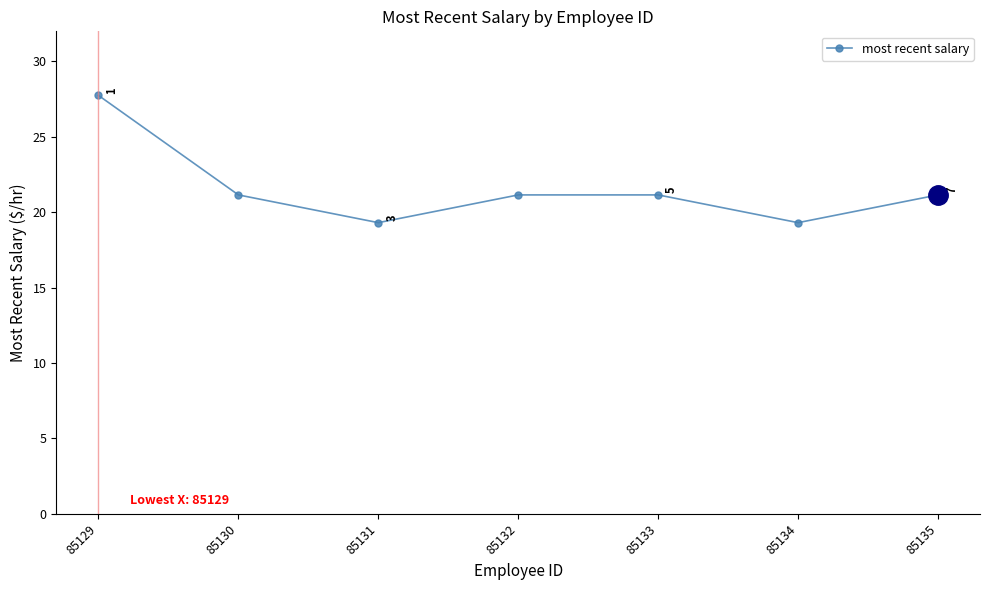

Which has a higher value, 85133 or 85131?

85133